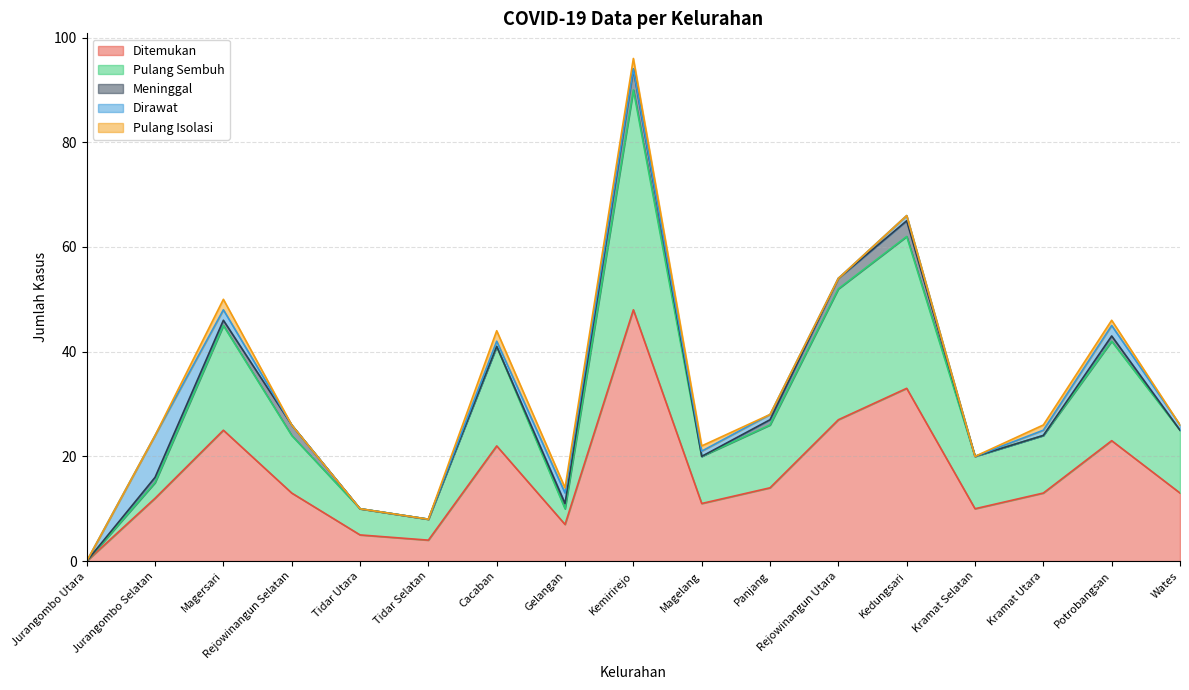

What is the difference between the second highest and minimum values in the Pulang Isolasi series?

2